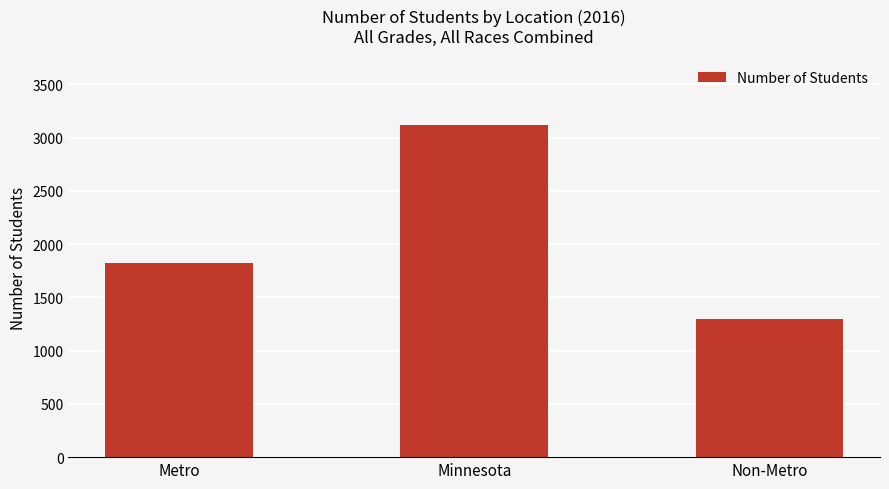

What is the maximum value shown in the chart?

3119